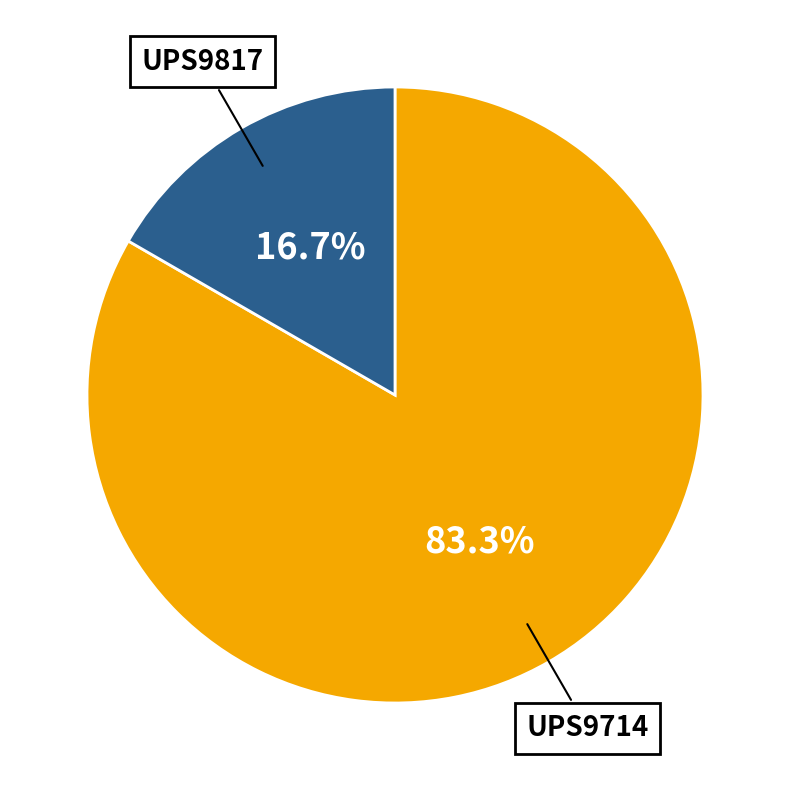

Rank the categories by value from lowest to highest.

UPS9817, UPS9714